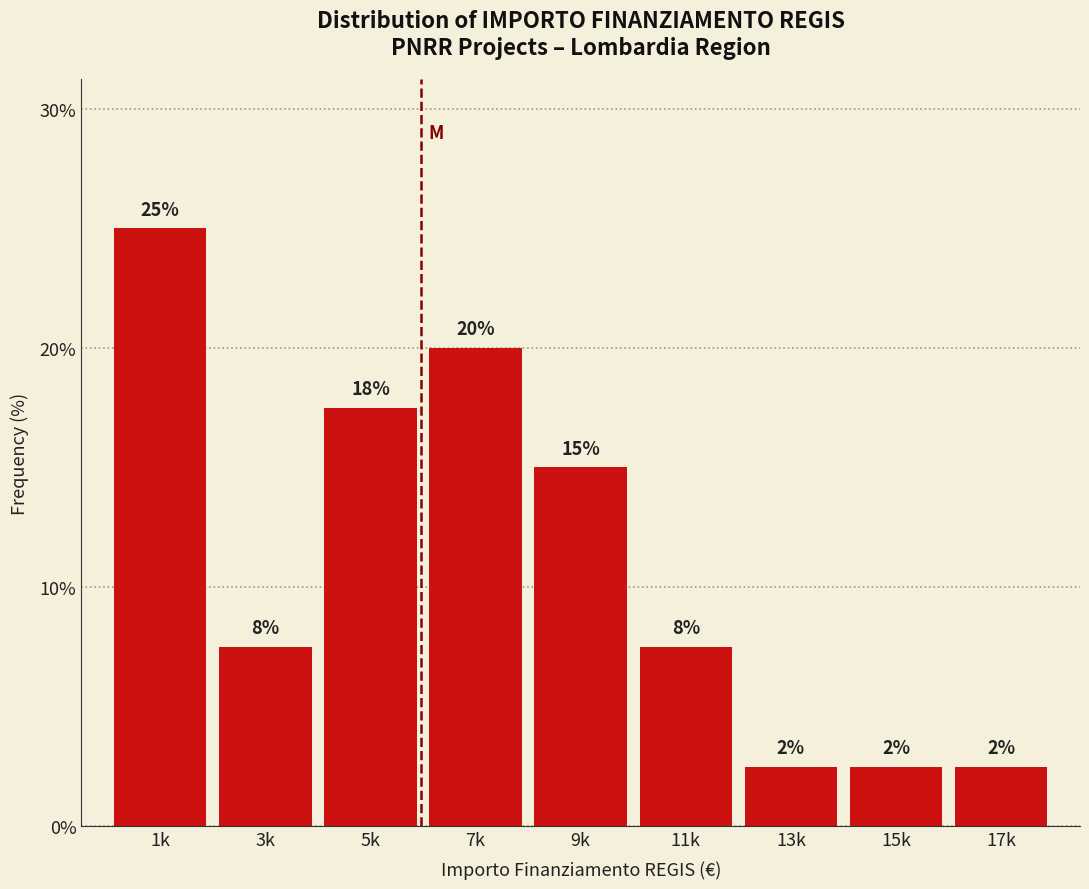

How many bars are there in total?

9